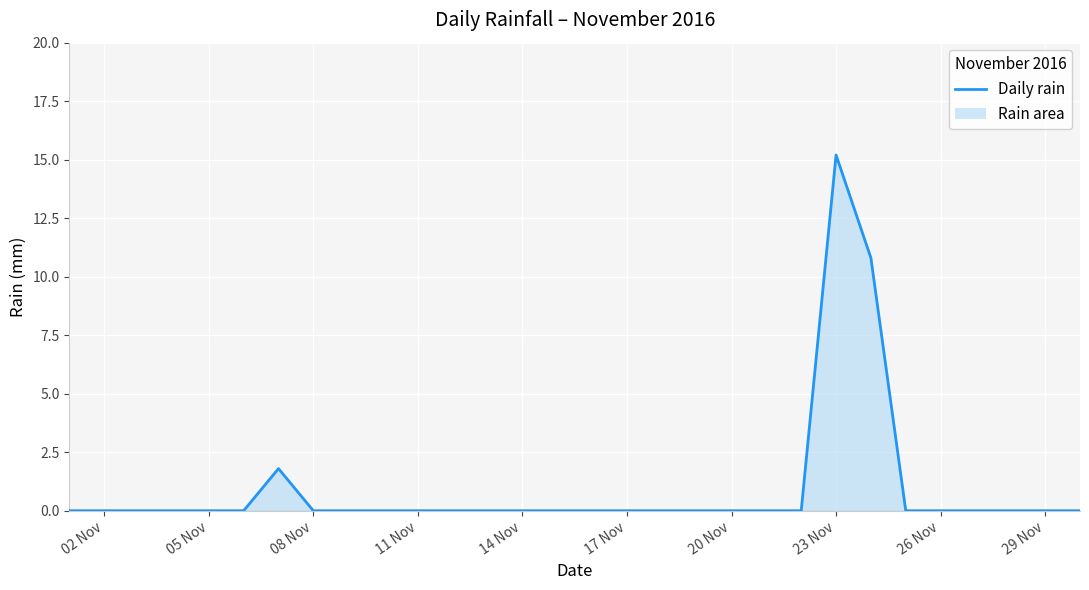

Count the number of categories in the chart.

30